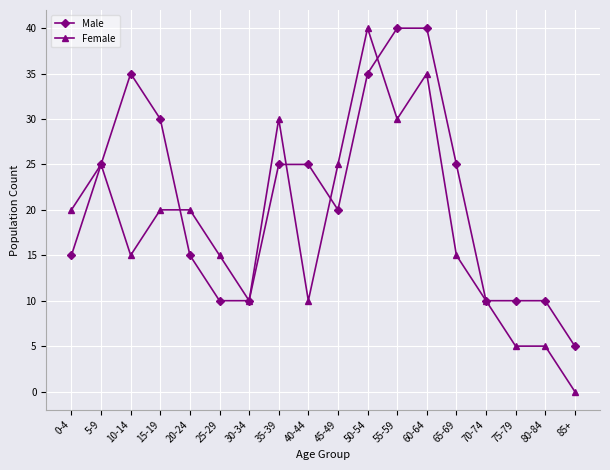

At which category does the chart reach its minimum across all series?

85+